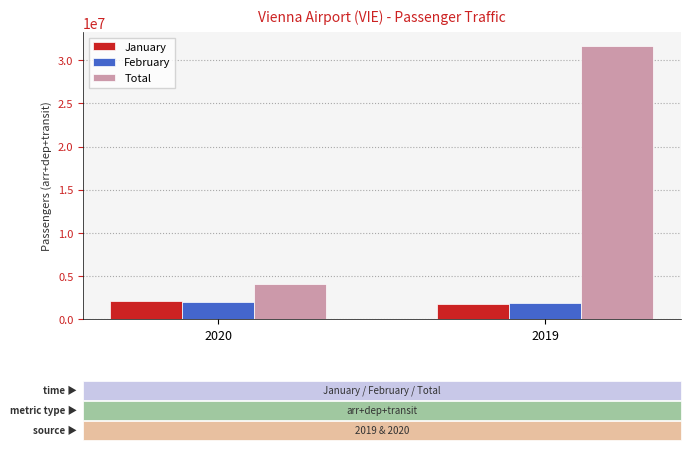

The value of February at 2019 is 580666. True or false?

False